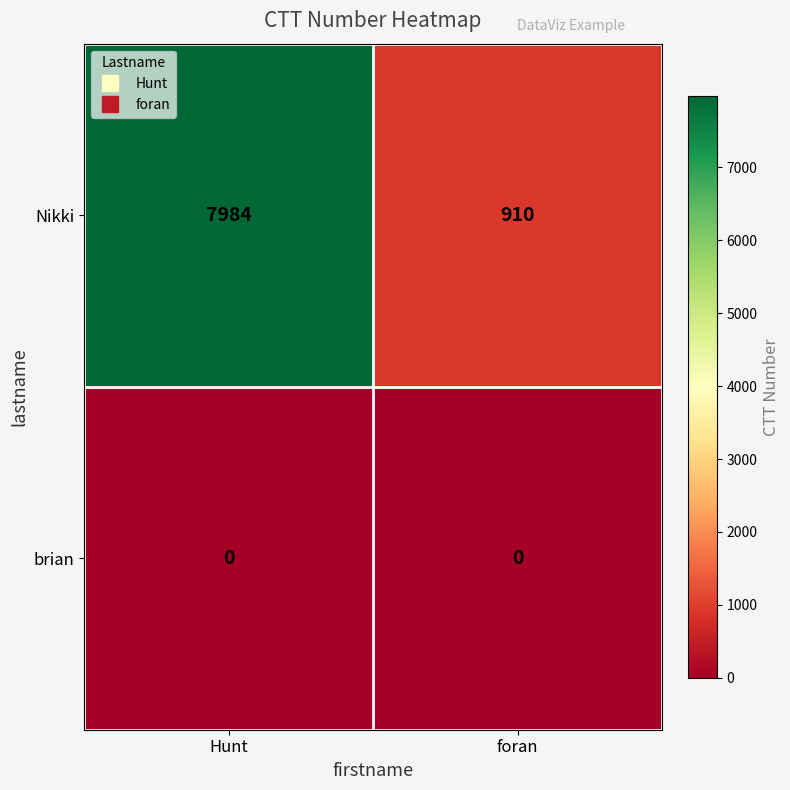

What is the average value of the Nikki series?

4447